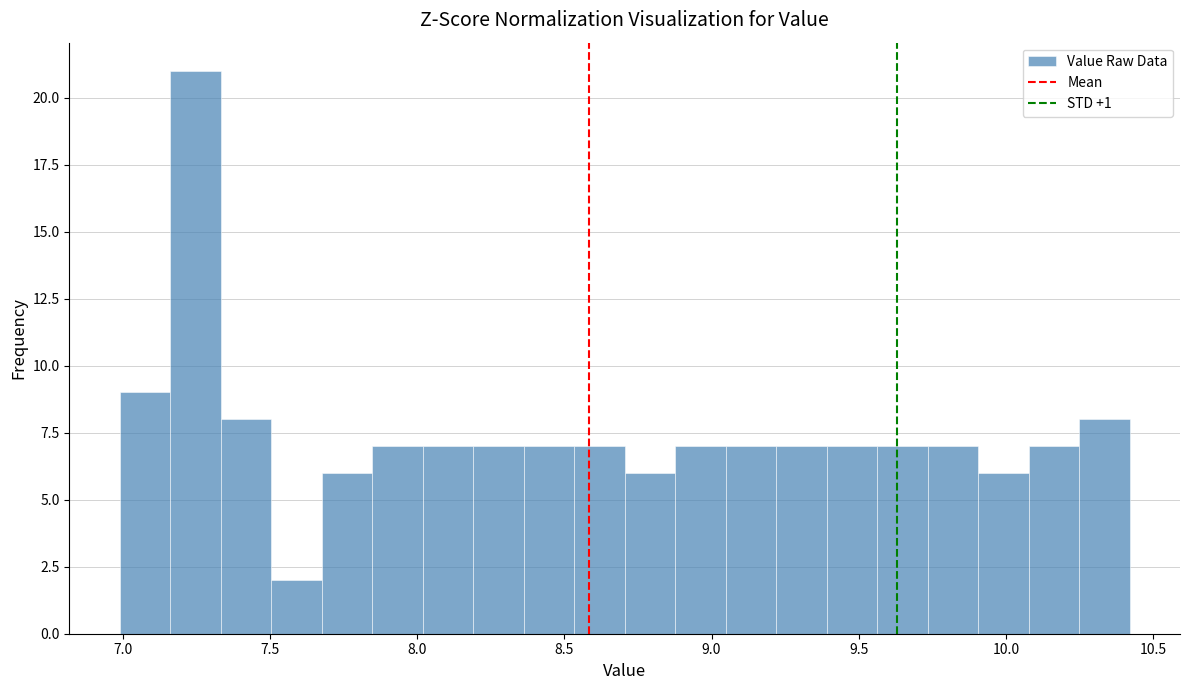

Around what value on the x-axis is the tallest bar? Give the approximate position of its centre, as read against the axis.

7.25